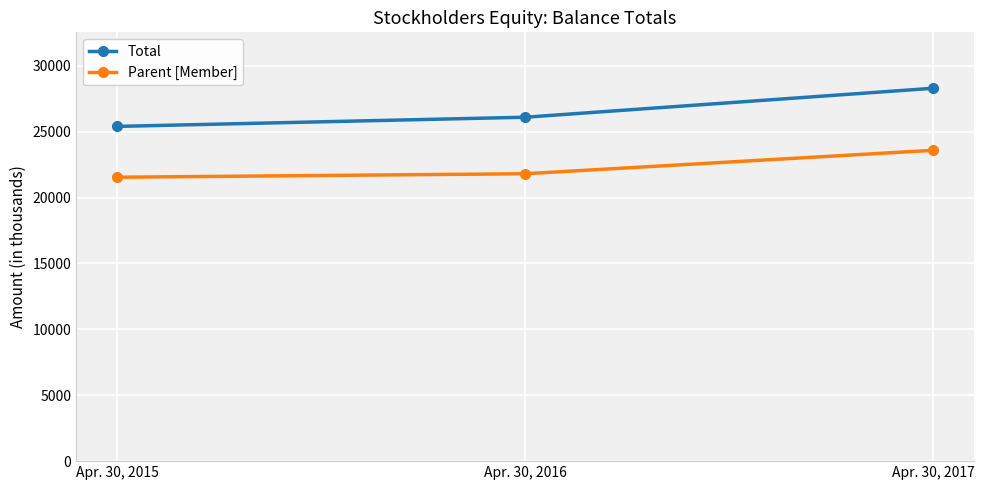

The Total series shows 28296 at Apr. 30, 2017. True or false?

True